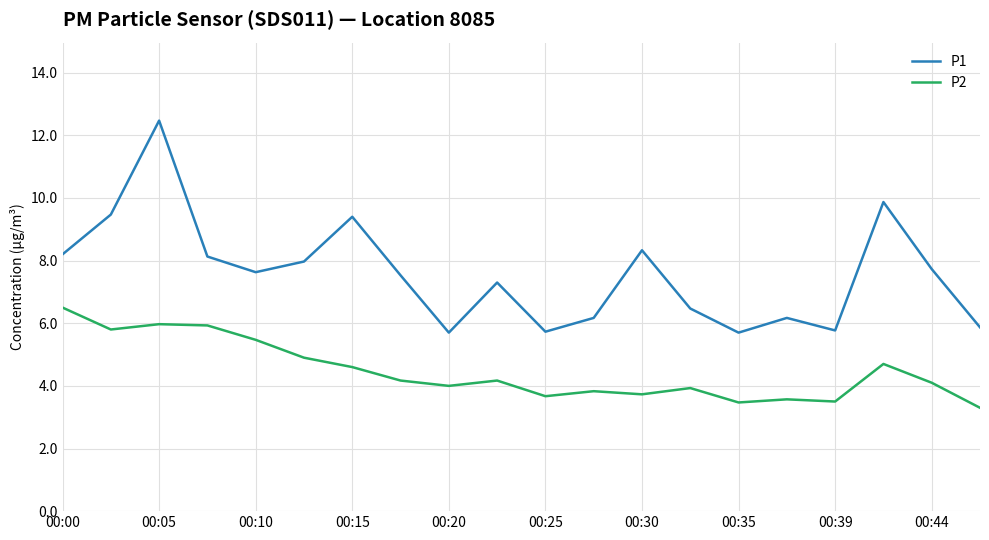

Which series has the widest spread of values?

P1